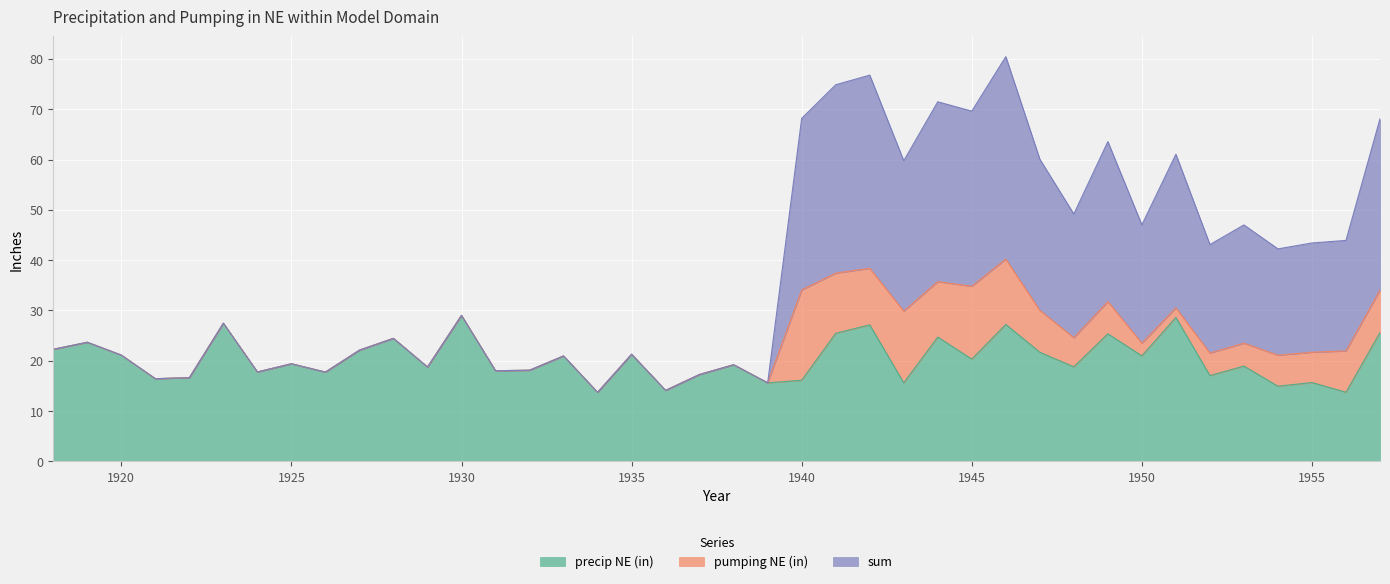

Which category has the highest value in the precip NE (in) series?

1930